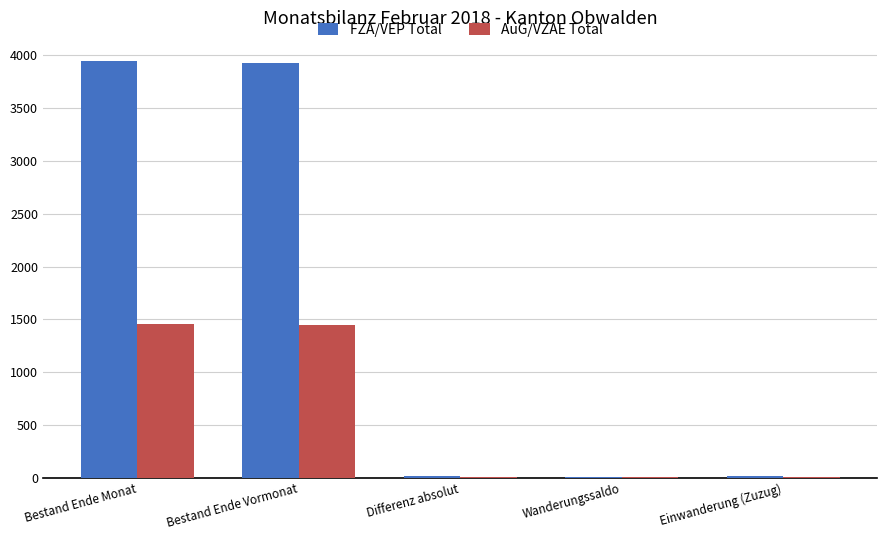

Is it true that FZA/VEP Total equals 9 at Wanderungssaldo?

True